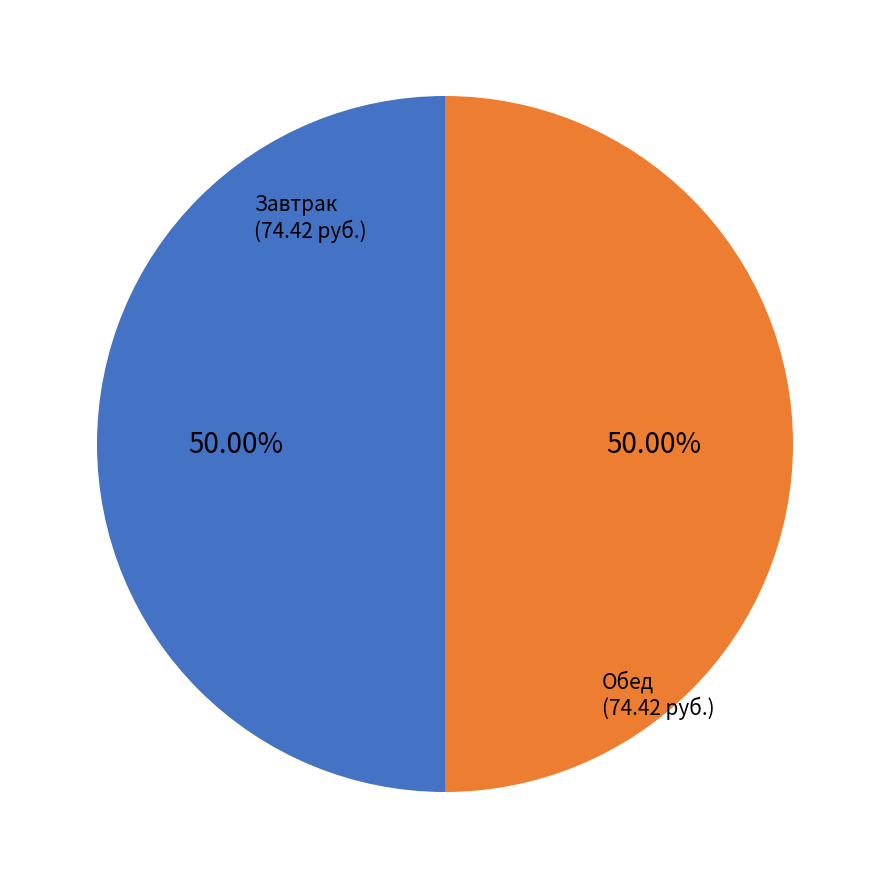

Is there a majority slice in this chart?

No